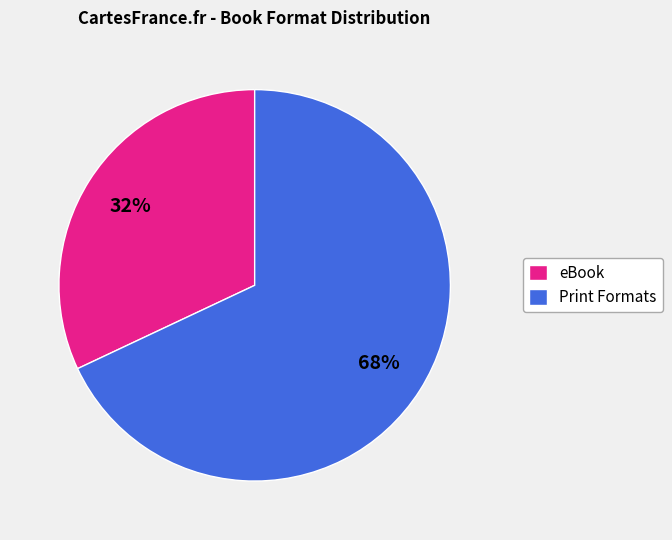

Which slice represents more than half of the pie?

Print Formats